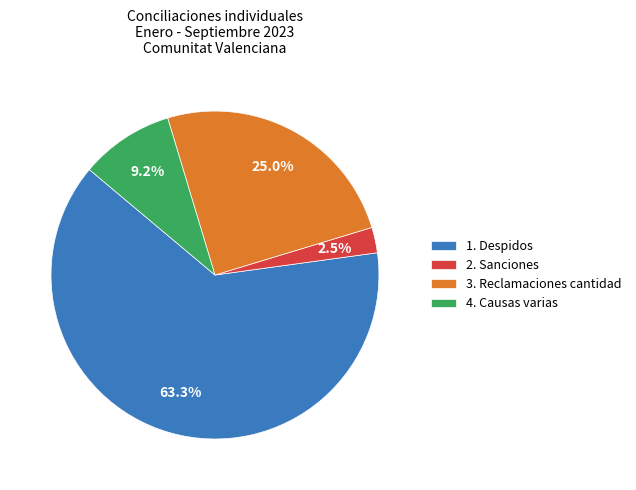

How much of the chart is everything except 1. Despidos?

36.7%